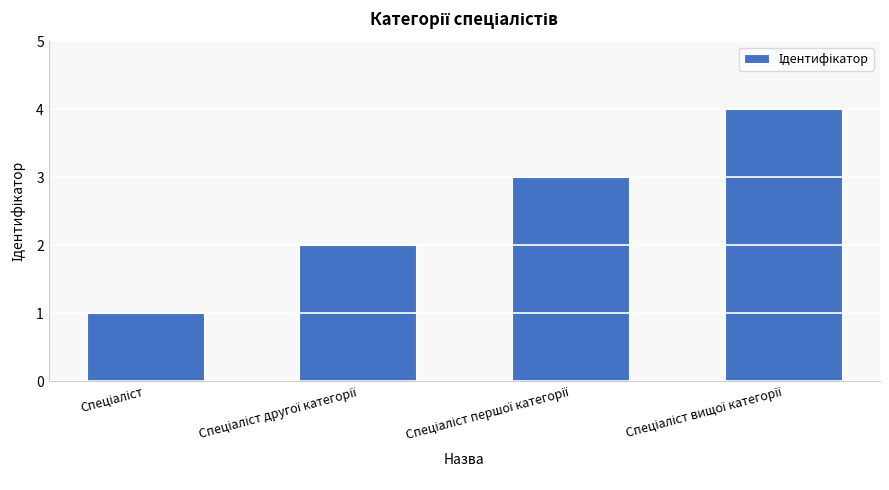

What is the greatest value displayed?

4